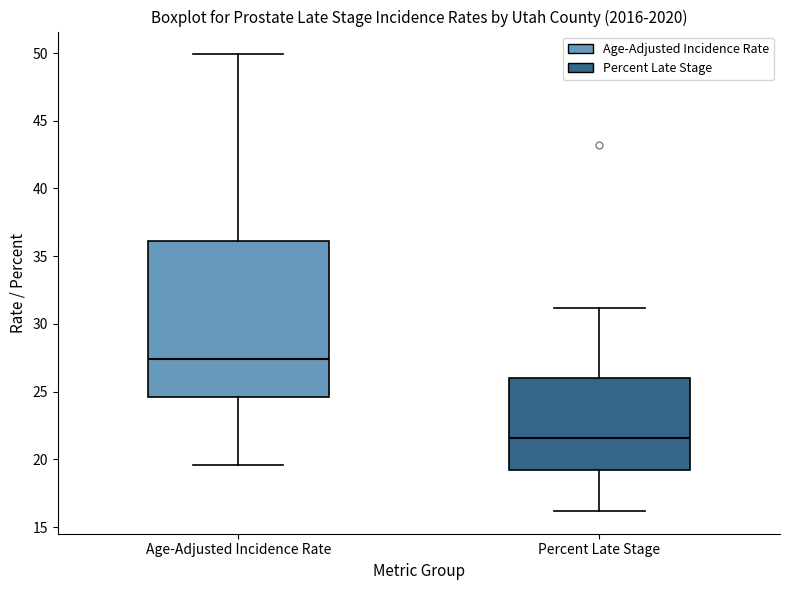

Which box's median line is the lowest?

Percent Late Stage